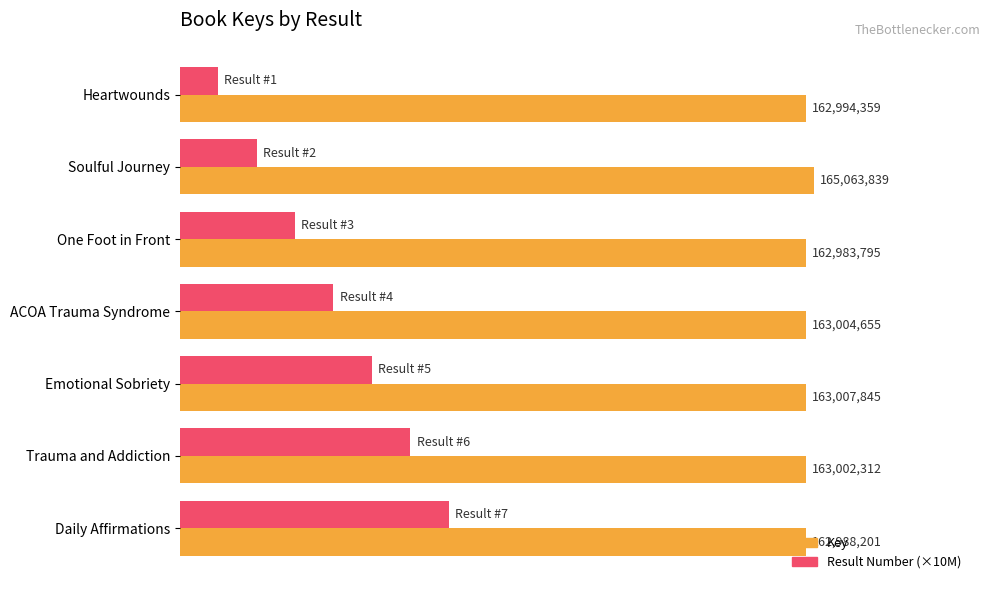

How many bars are there in each group?

2